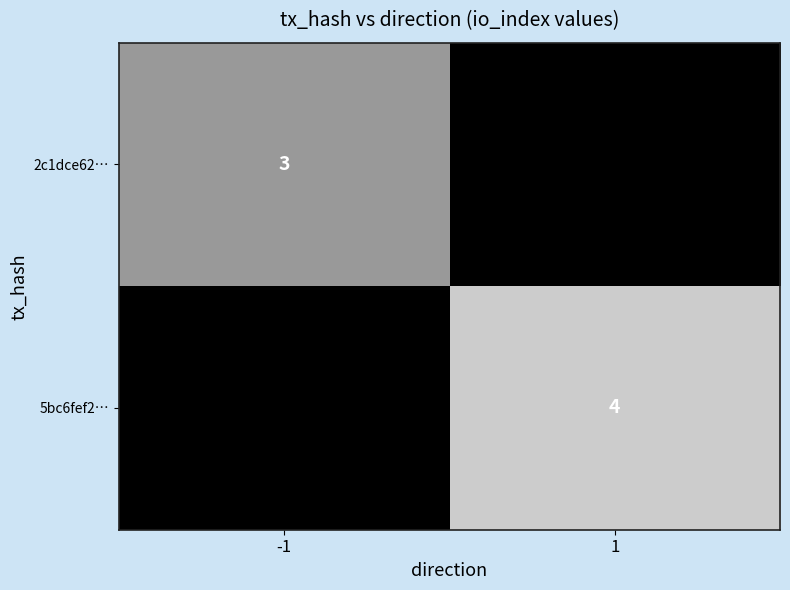

The value of 2c1dce62… at -1 is 1. True or false?

False